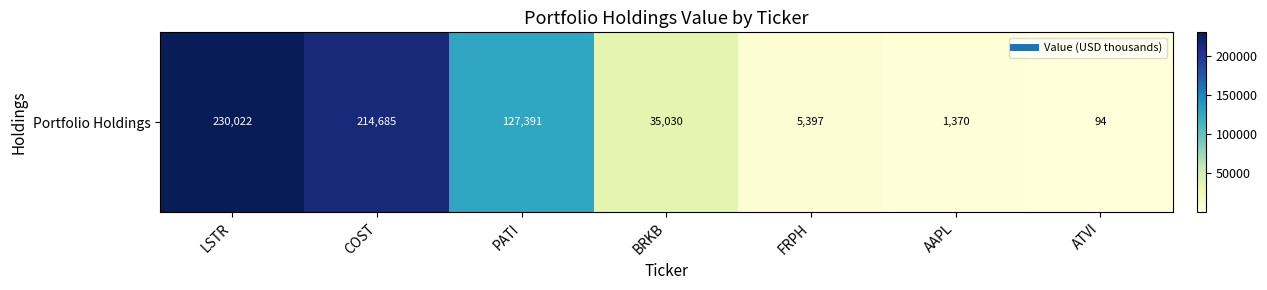

What is the change in value from LSTR to ATVI?

-229928